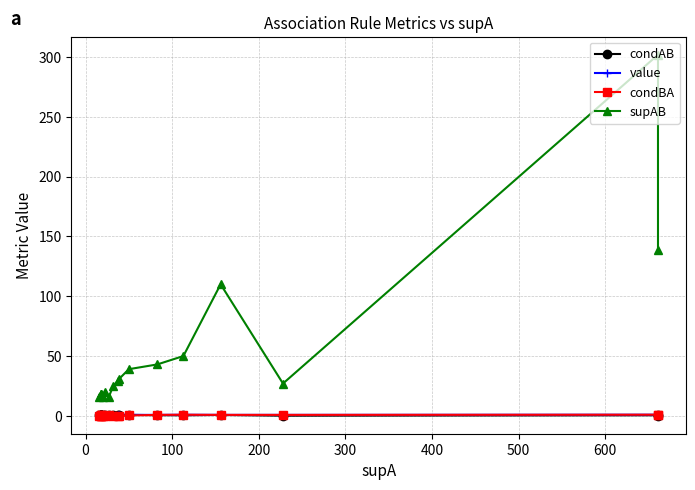

What is the minimum value for value?

0.8